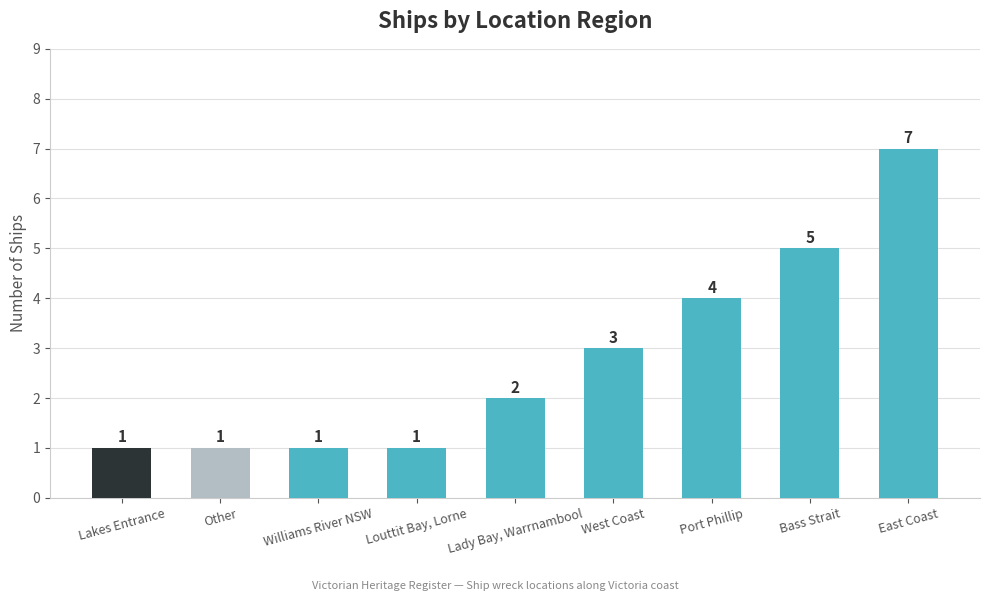

True or false: the data shows 1 at Lakes Entrance.

True